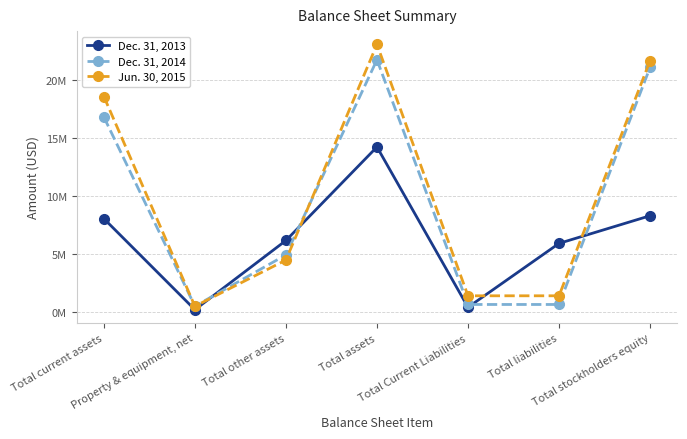

At which category is the sum across all series the highest?

Total assets